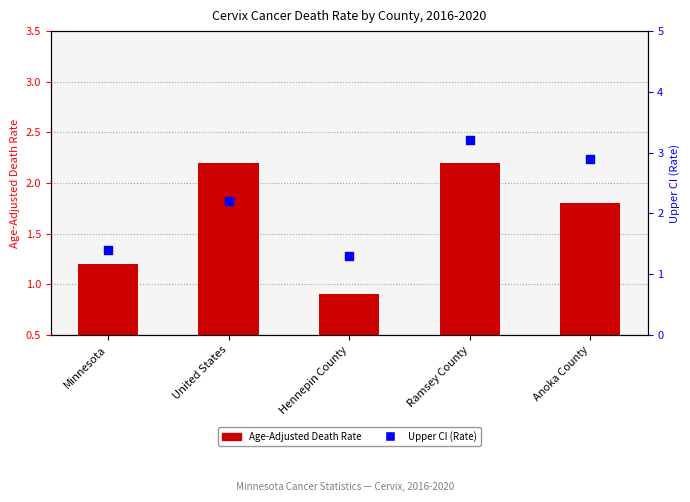

At which category is the sum across all series the highest?

Ramsey County